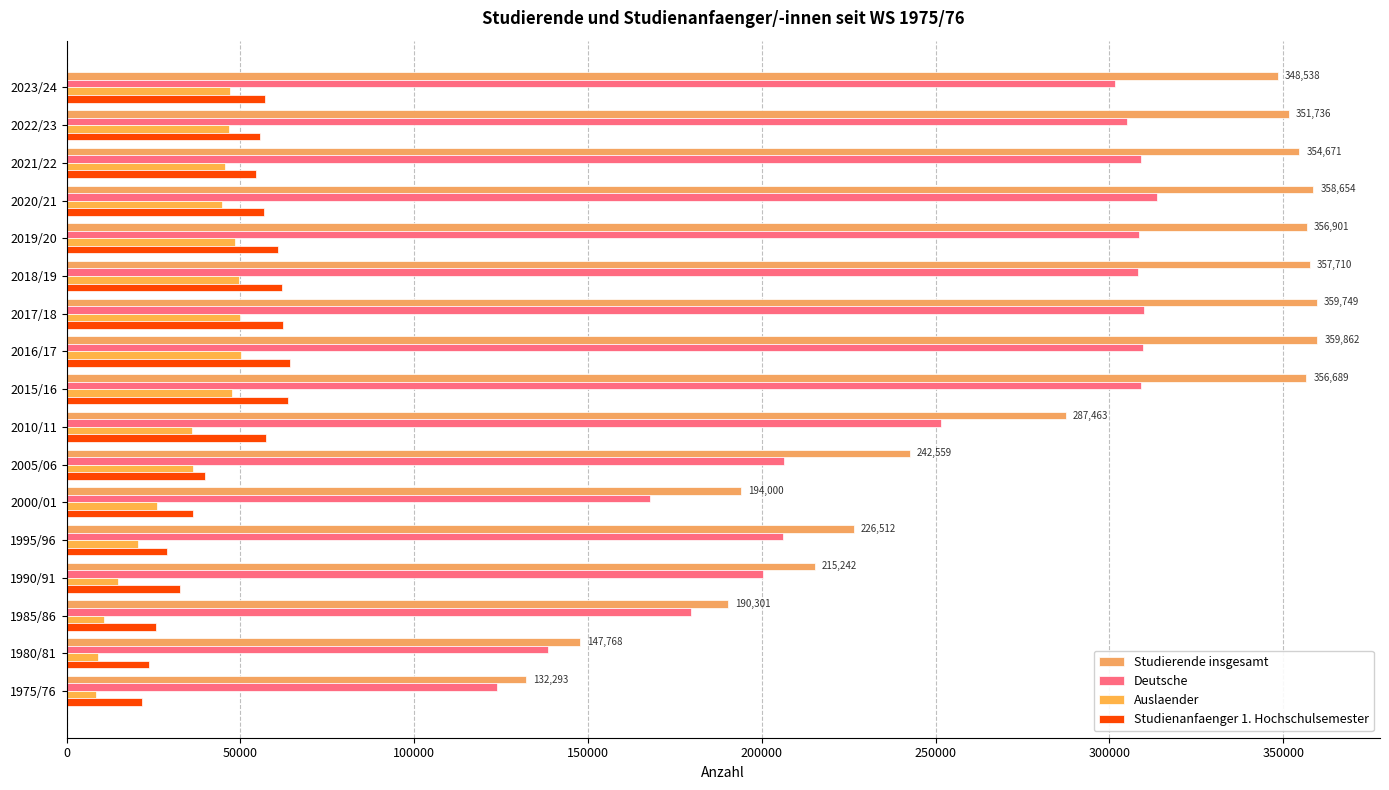

What are all the series names shown in the legend?

Studierende insgesamt, Deutsche, Auslaender, Studienanfaenger 1. Hochschulsemester